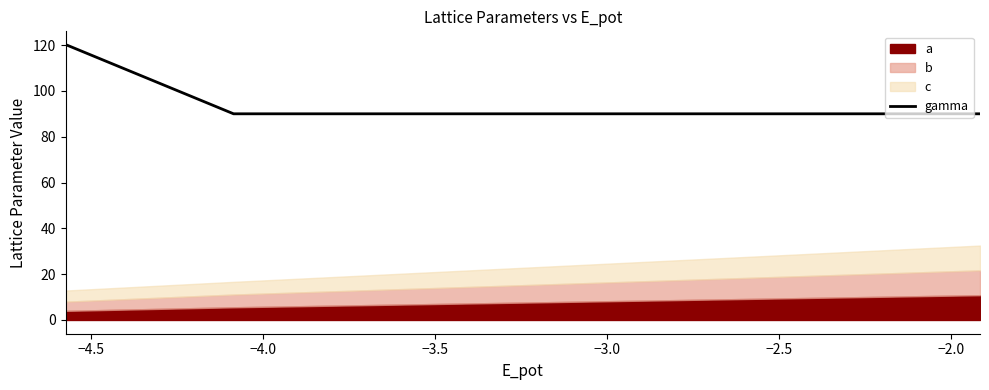

What is the sum of the values at −4.5 and −3.0?

210.0